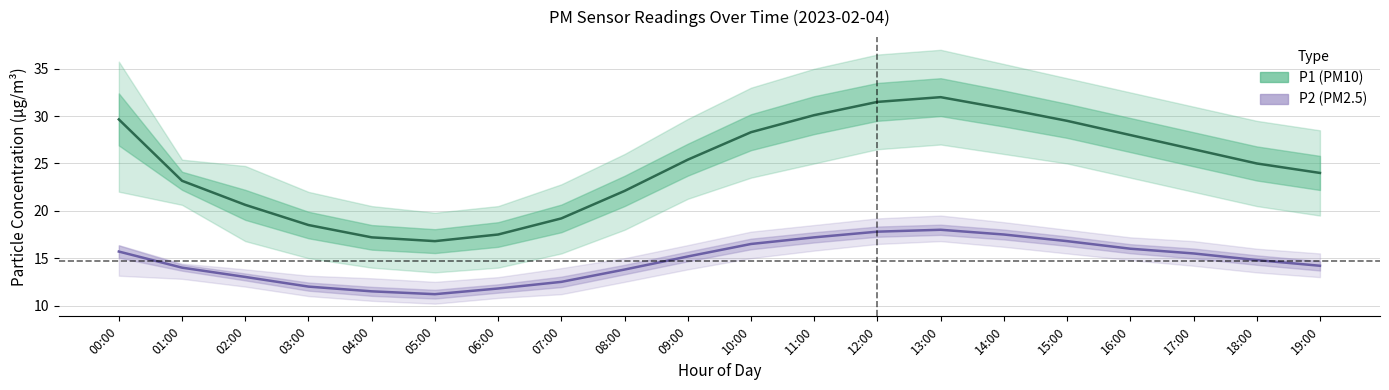

Where is the first local maximum for P2 (PM2.5)?

13:00